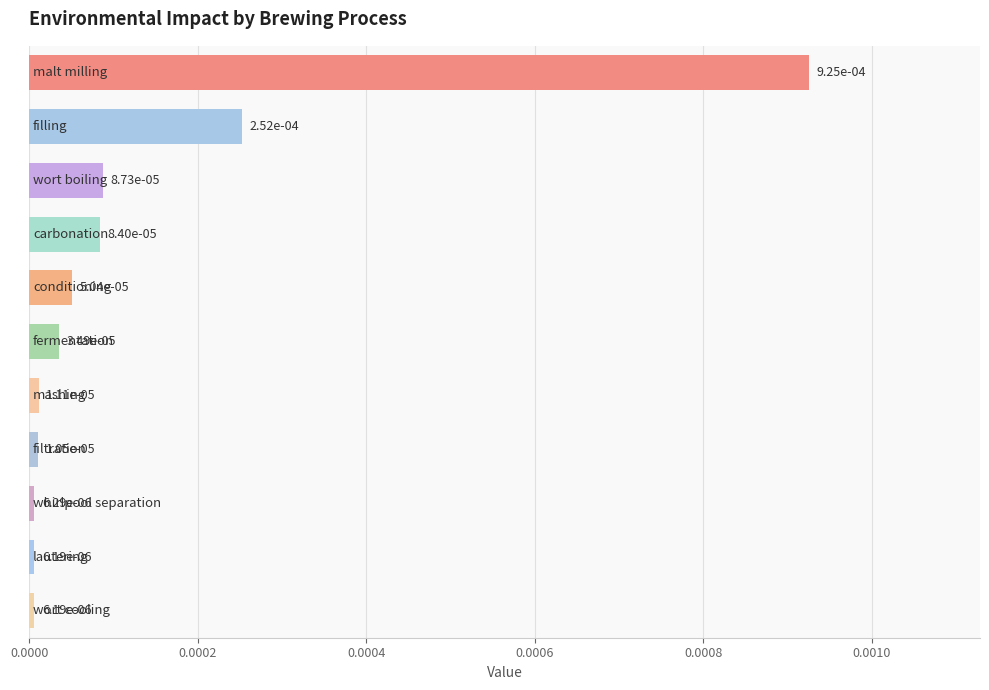

Count the number of data series in this chart.

1